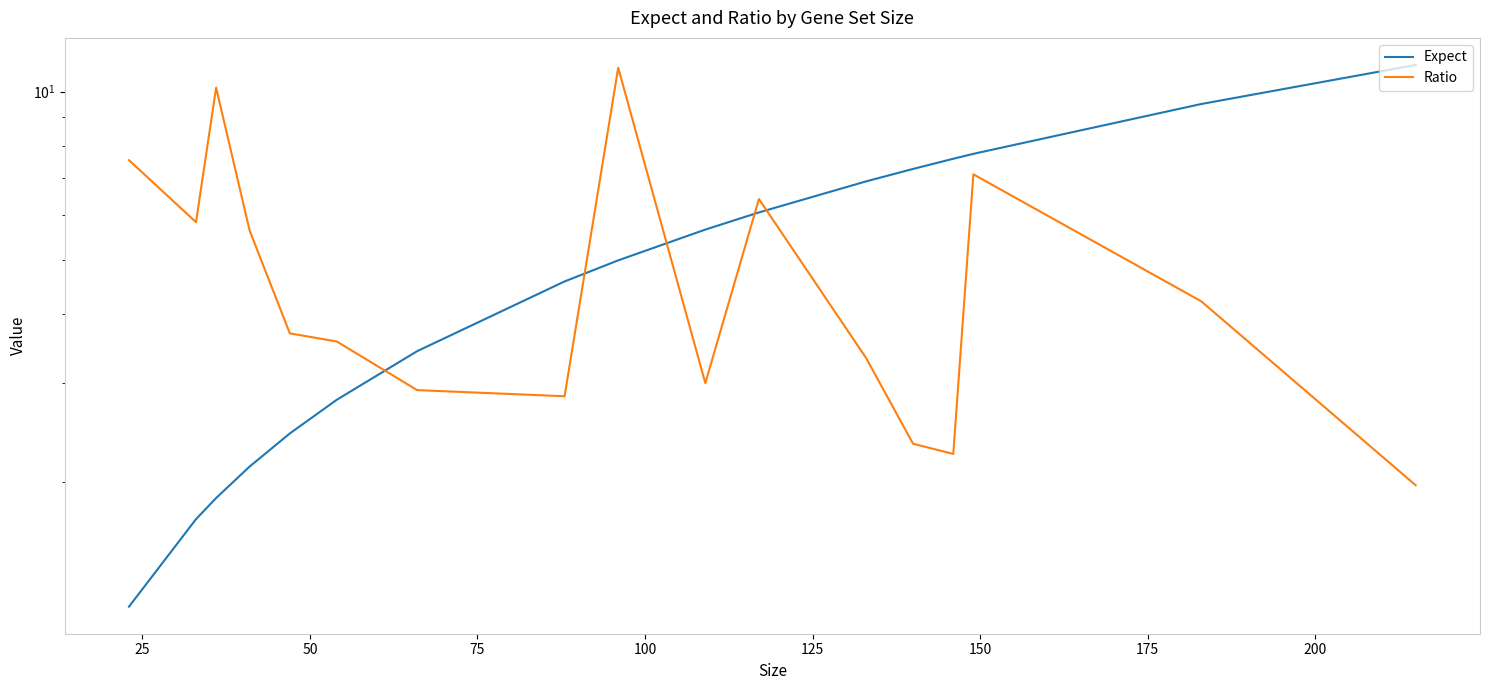

The Ratio series shows 4.3 at 200. True or false?

False